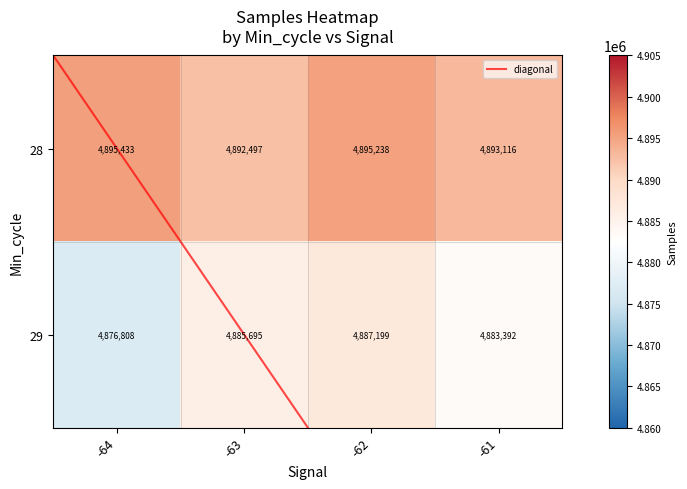

What value does the 29 series have at -61, to the nearest 50?

4883400